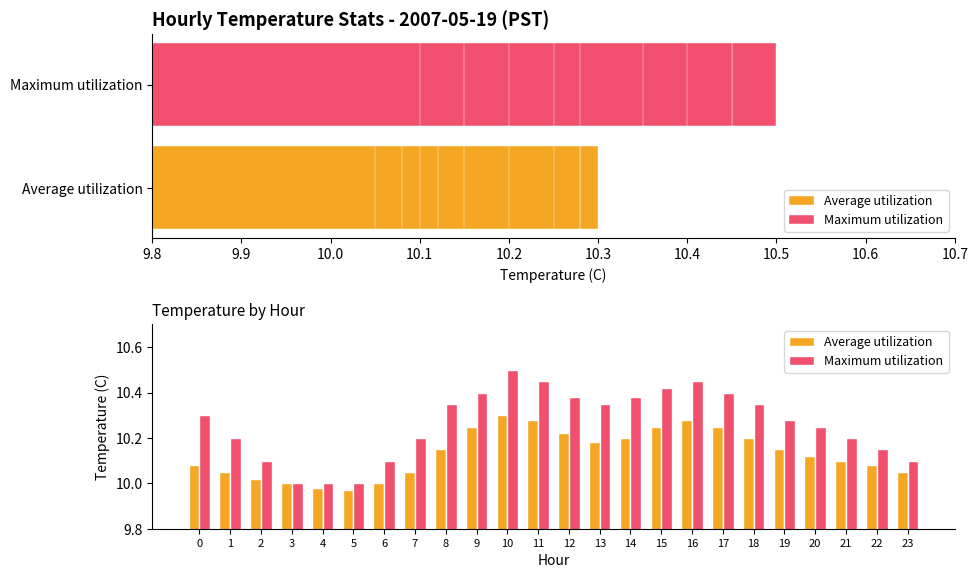

Reading left to right, extract all data points from this chart.

Average utilization: 10.1	10.1	10.0	10.0	10.0	10.0	10.0	10.1	10.2	10.2	10.3	10.3	10.2	10.2	10.2	10.2	10.3	10.2	10.2	10.2	10.1	10.1	10.1	10.1
Maximum utilization: 10.3	10.2	10.1	10.0	10.0	10.0	10.1	10.2	10.3	10.4	10.5	10.4	10.4	10.3	10.4	10.4	10.4	10.4	10.3	10.3	10.2	10.2	10.2	10.1